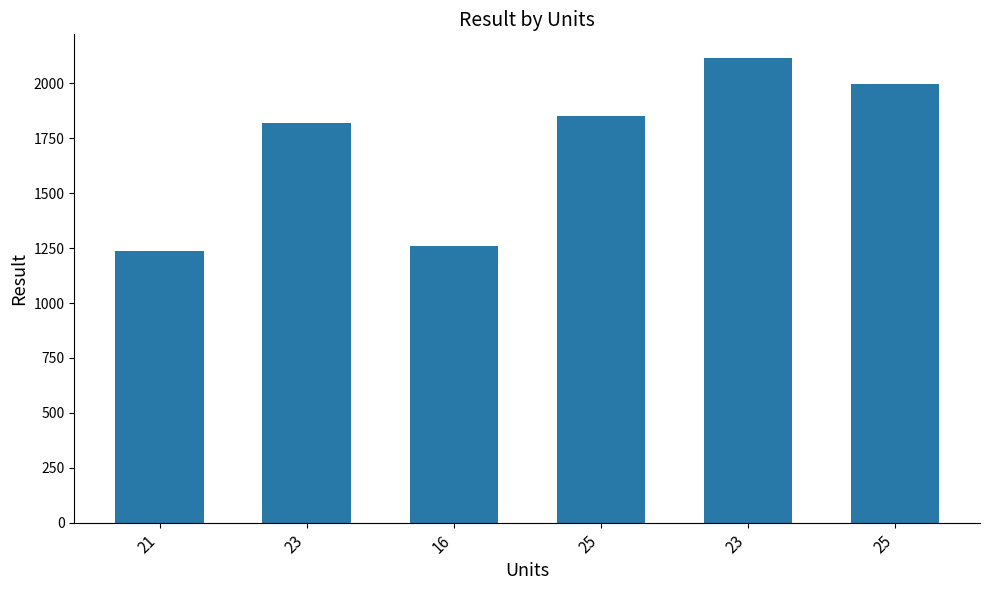

How many bars are there in total?

6